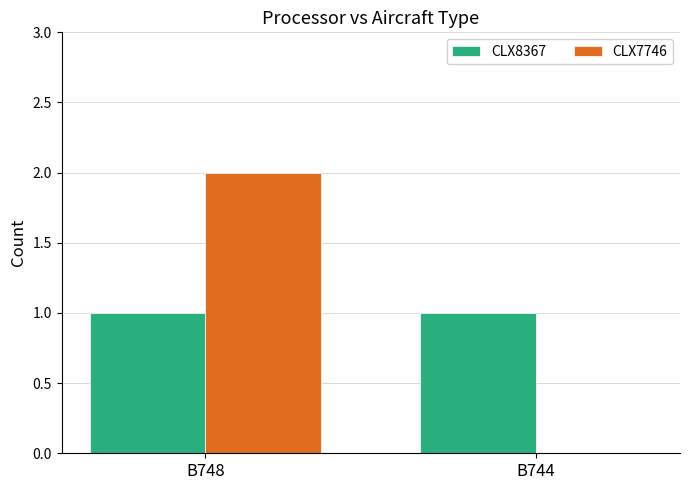

Which series has the widest spread of values?

CLX7746